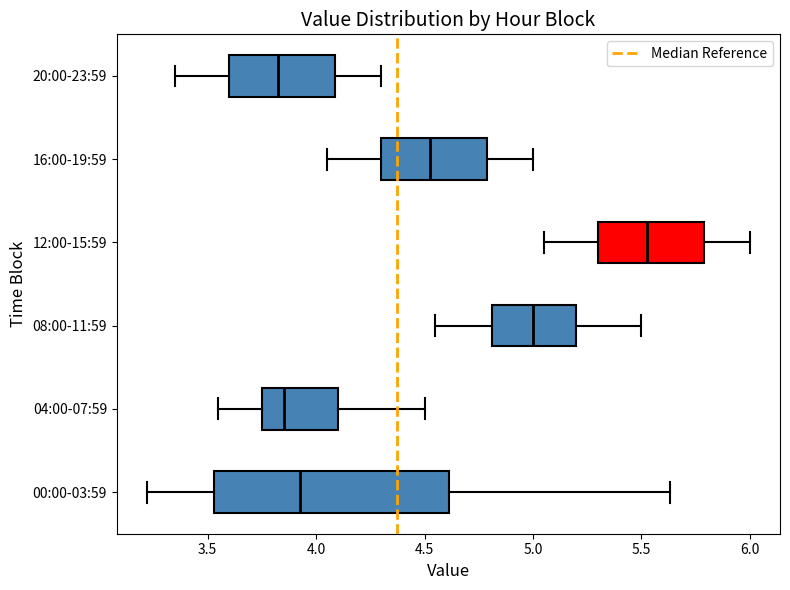

Reading bottom to top, transcribe this box plot: for each box, give where its median line is, the range the box spans, and where its two whiskers end, as read against the x-axis. The values are not printed on the chart, so give them approximately, as read against the axis.

00:00-03:59: median 3.95, box 3.55 to 4.60, whiskers 3.20 to 5.65
04:00-07:59: median 3.85, box 3.75 to 4.10, whiskers 3.55 to 4.50
08:00-11:59: median 5.00, box 4.80 to 5.20, whiskers 4.55 to 5.50
12:00-15:59: median 5.55, box 5.30 to 5.80, whiskers 5.05 to 6.00
16:00-19:59: median 4.55, box 4.30 to 4.80, whiskers 4.05 to 5.00
20:00-23:59: median 3.85, box 3.60 to 4.10, whiskers 3.35 to 4.30